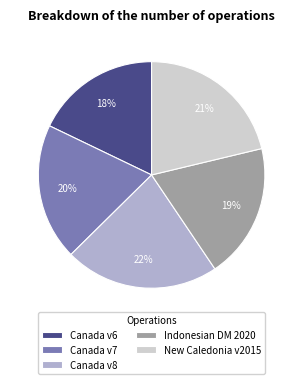

Which slice is the smallest?

Canada v6